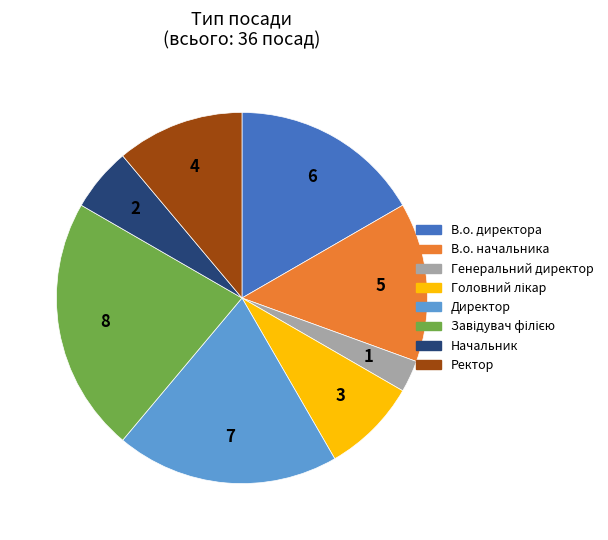

Approximately how many times larger is the value at В.о. начальника compared to Директор?

0.7